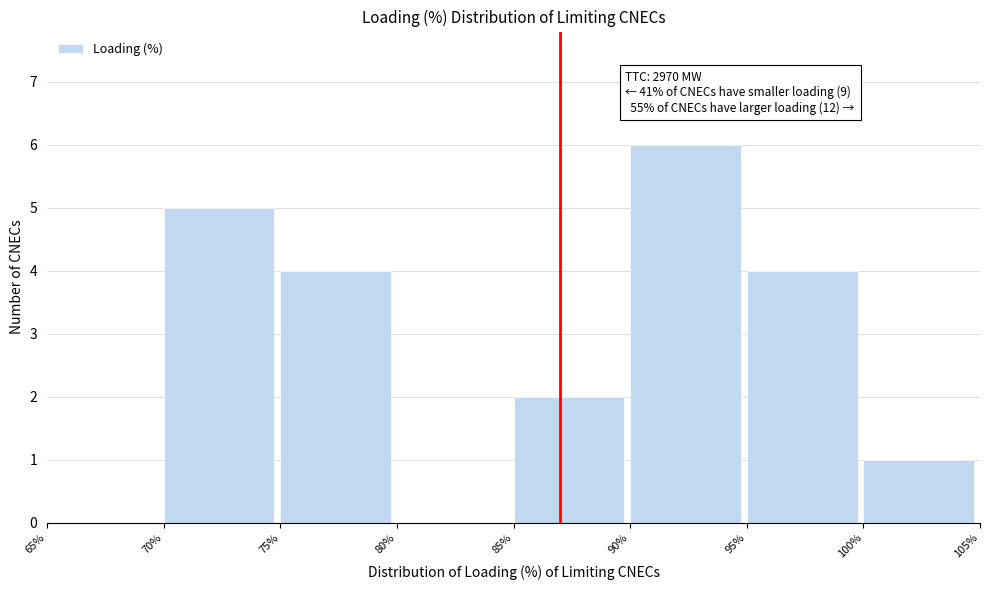

Over which range of the x-axis is the bar tallest?

90% to 95%